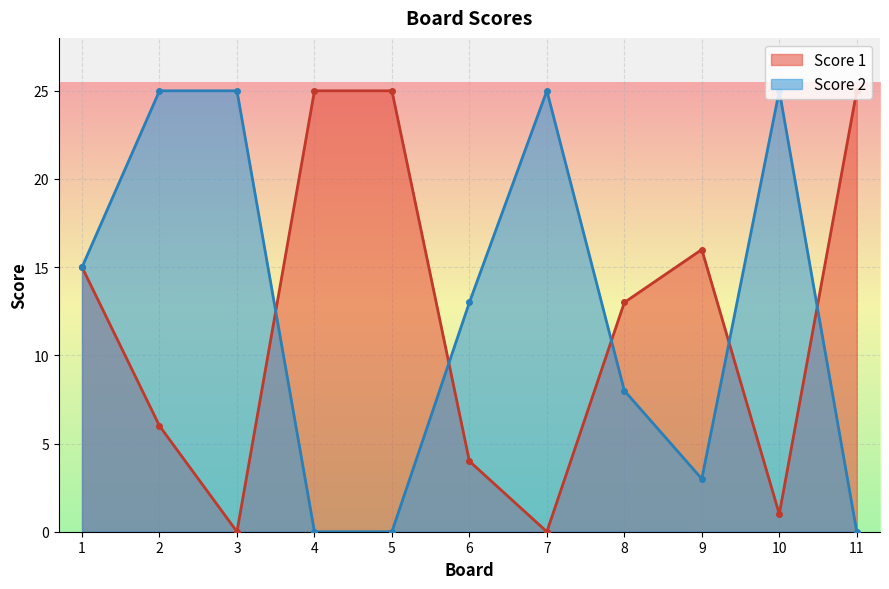

The Score 2 series shows 3 at 9. True or false?

True